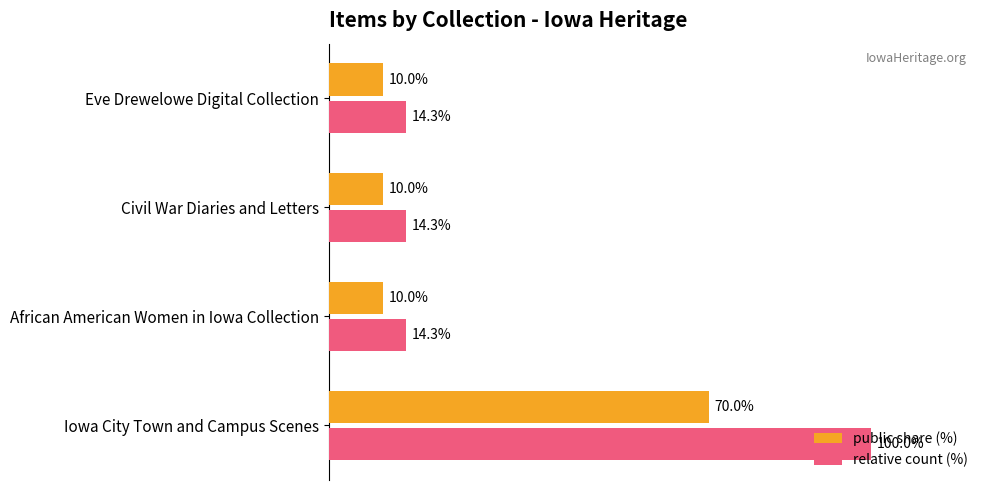

At which category is the sum across all series the highest?

Iowa City Town and Campus Scenes